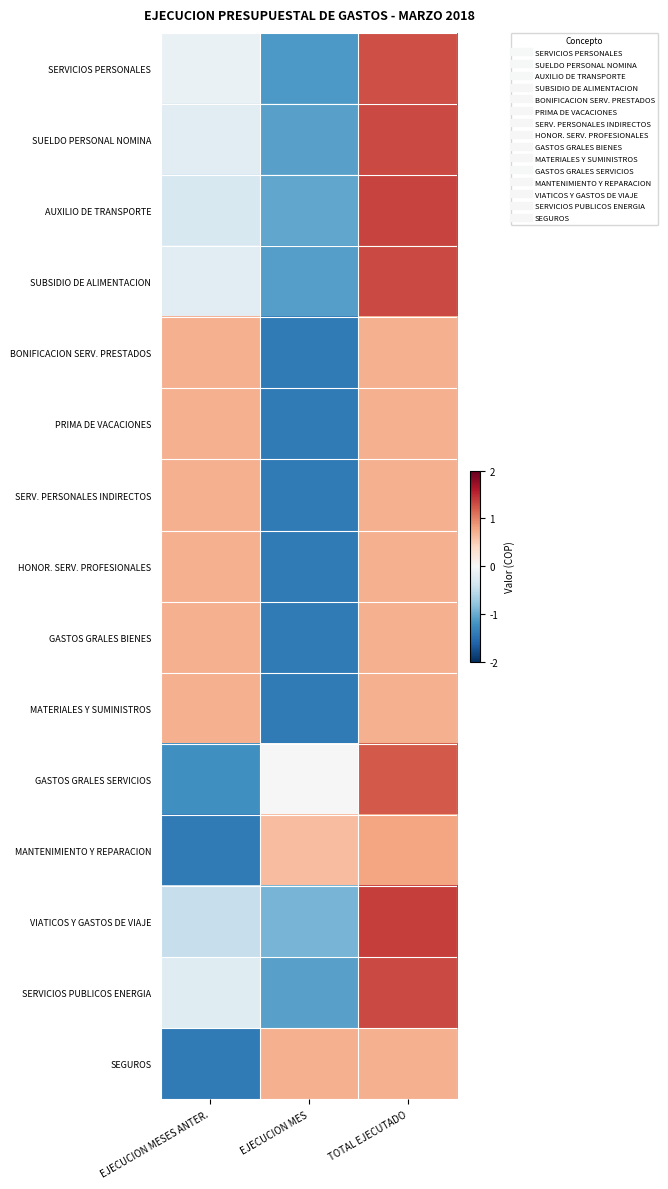

Reading left to right, extract all data points from this chart.

SERVICIOS PERSONALES: EJECUCION MESES ANTER.=-0.1	EJECUCION MES=-1.2	TOTAL EJECUTADO=1.3
SUELDO PERSONAL NOMINA: EJECUCION MESES ANTER.=-0.2	EJECUCION MES=-1.1	TOTAL EJECUTADO=1.3
AUXILIO DE TRANSPORTE: EJECUCION MESES ANTER.=-0.3	EJECUCION MES=-1.0	TOTAL EJECUTADO=1.4
SUBSIDIO DE ALIMENTACION: EJECUCION MESES ANTER.=-0.2	EJECUCION MES=-1.1	TOTAL EJECUTADO=1.3
BONIFICACION SERV. PRESTADOS: EJECUCION MESES ANTER.=0.7	EJECUCION MES=-1.4	TOTAL EJECUTADO=0.7
PRIMA DE VACACIONES: EJECUCION MESES ANTER.=0.7	EJECUCION MES=-1.4	TOTAL EJECUTADO=0.7
SERV. PERSONALES INDIRECTOS: EJECUCION MESES ANTER.=0.7	EJECUCION MES=-1.4	TOTAL EJECUTADO=0.7
HONOR. SERV. PROFESIONALES: EJECUCION MESES ANTER.=0.7	EJECUCION MES=-1.4	TOTAL EJECUTADO=0.7
GASTOS GRALES BIENES: EJECUCION MESES ANTER.=0.7	EJECUCION MES=-1.4	TOTAL EJECUTADO=0.7
MATERIALES Y SUMINISTROS: EJECUCION MESES ANTER.=0.7	EJECUCION MES=-1.4	TOTAL EJECUTADO=0.7
GASTOS GRALES SERVICIOS: EJECUCION MESES ANTER.=-1.2	EJECUCION MES=-0.0	TOTAL EJECUTADO=1.2
MANTENIMIENTO Y REPARACION: EJECUCION MESES ANTER.=-1.4	EJECUCION MES=0.6	TOTAL EJECUTADO=0.8
VIATICOS Y GASTOS DE VIAJE: EJECUCION MESES ANTER.=-0.5	EJECUCION MES=-0.9	TOTAL EJECUTADO=1.4
SERVICIOS PUBLICOS ENERGIA: EJECUCION MESES ANTER.=-0.2	EJECUCION MES=-1.1	TOTAL EJECUTADO=1.3
SEGUROS: EJECUCION MESES ANTER.=-1.4	EJECUCION MES=0.7	TOTAL EJECUTADO=0.7